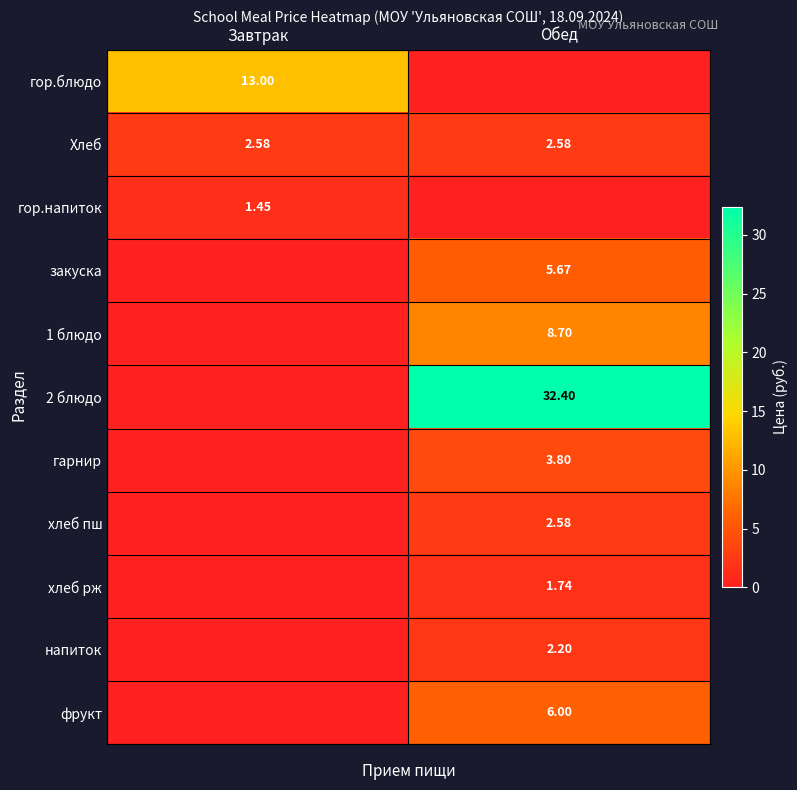

Is the value of фрукт at Обед greater than the value of 1 блюдо at Обед?

No